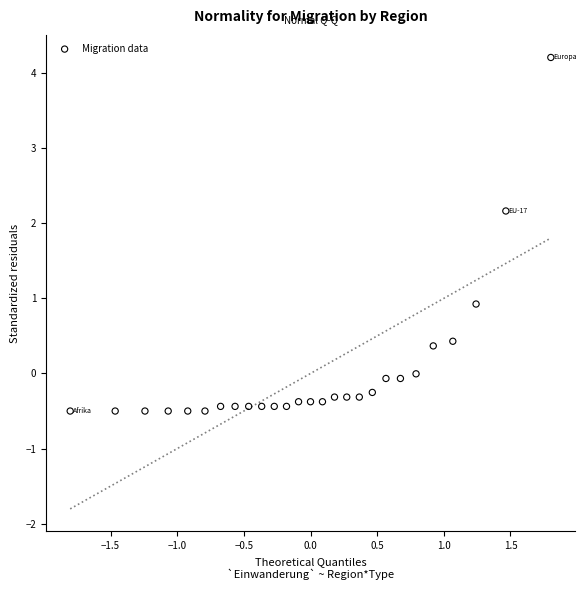

What Y value in the scatter plot is closest to 1?

0.9